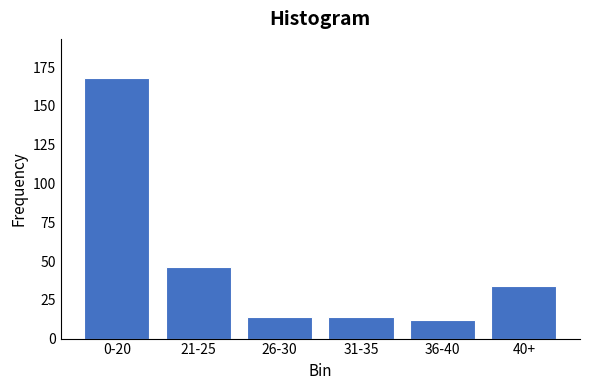

Reading left to right, extract all data points from this chart.

168	46	14	14	12	34